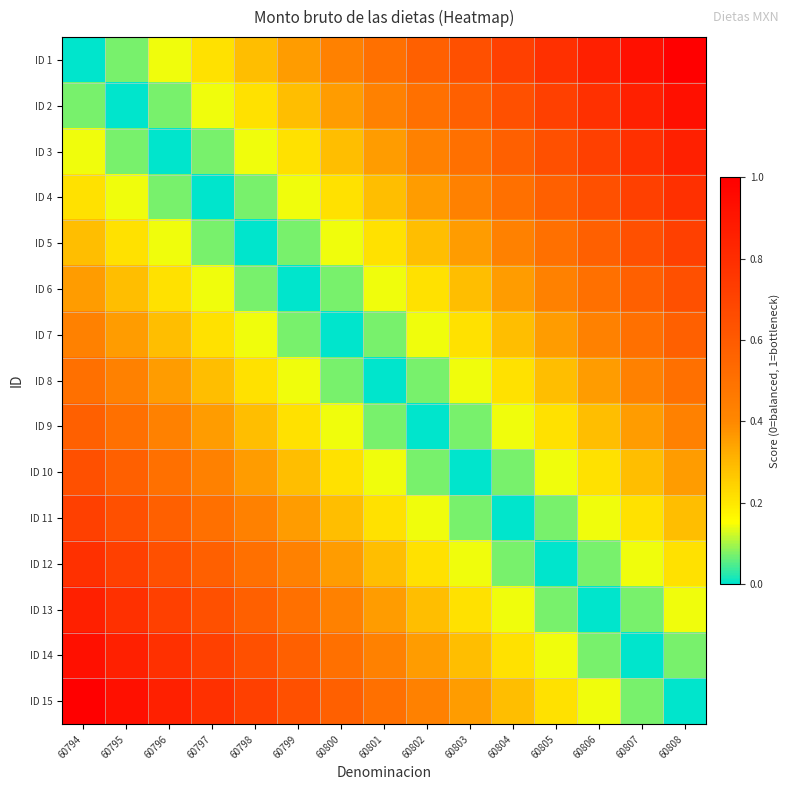

What is the difference between the highest and lowest values at 60798?

0.7